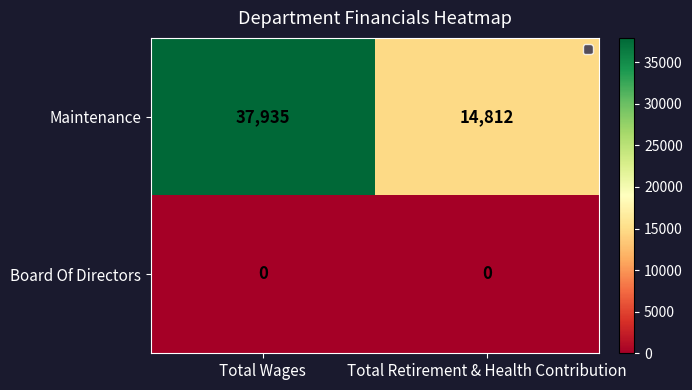

What is the difference between the highest and lowest values at Total Wages?

37935